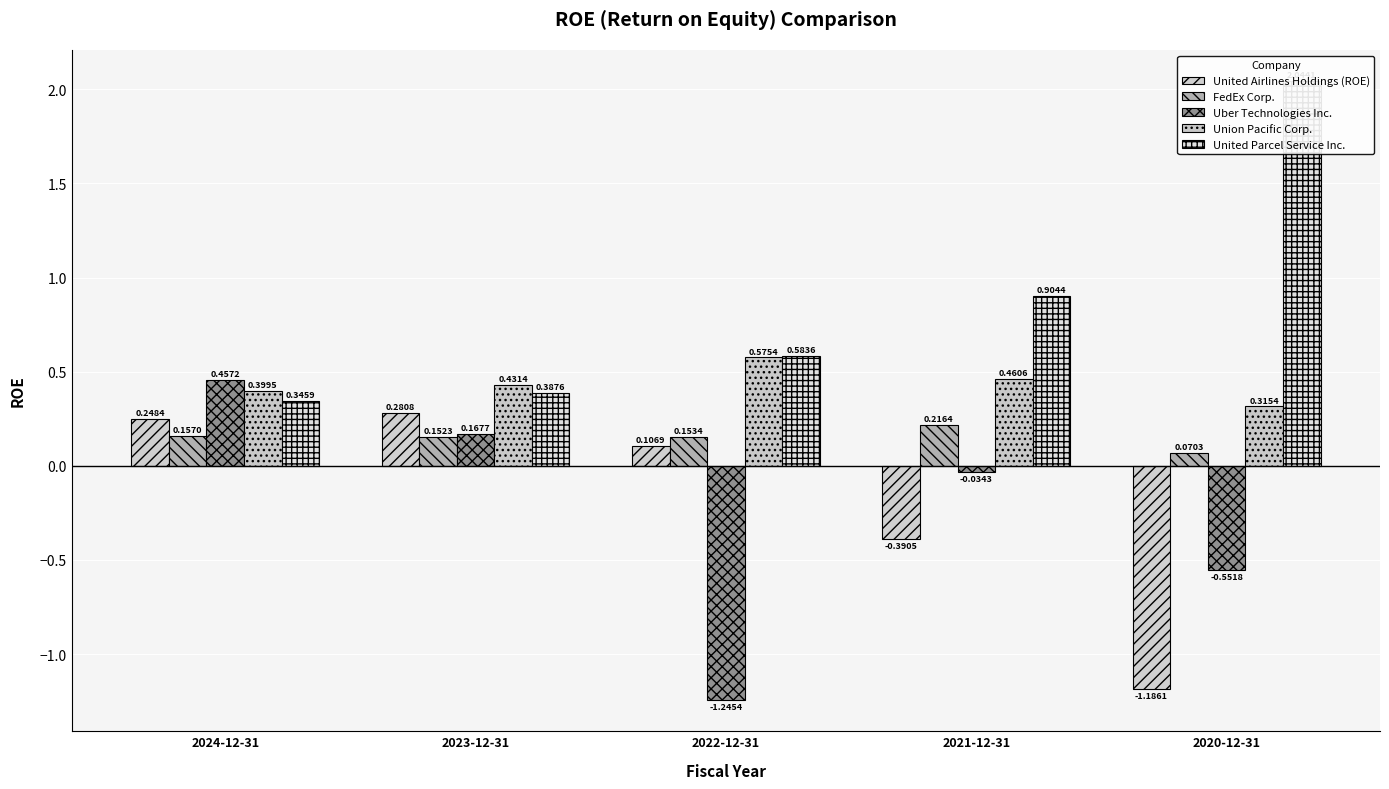

What is the difference between the second highest and second lowest values in the United Airlines Holdings (ROE) series?

0.6